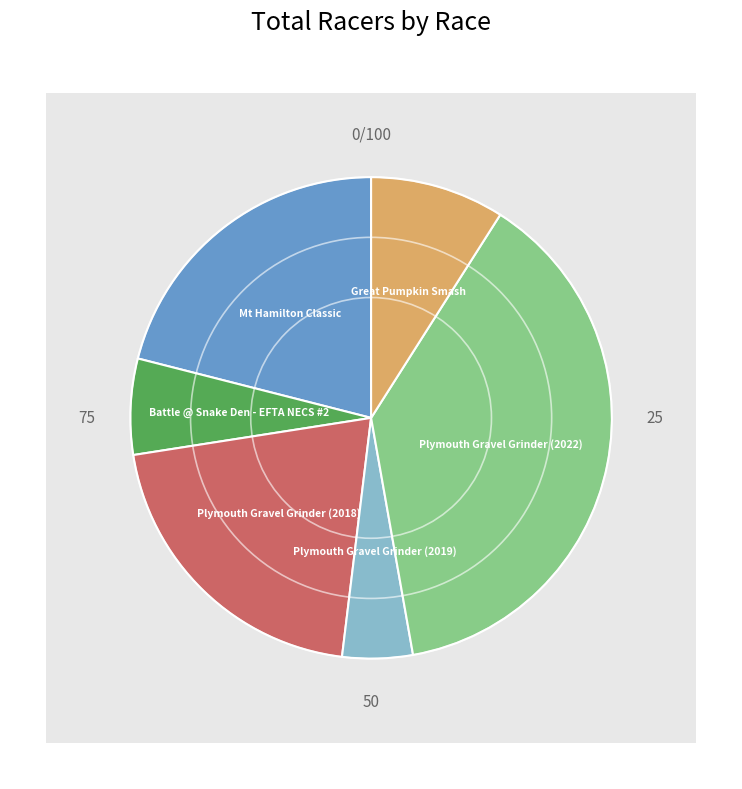

Between Great Pumpkin Smash and Plymouth Gravel Grinder (2022), which is larger?

Plymouth Gravel Grinder (2022)